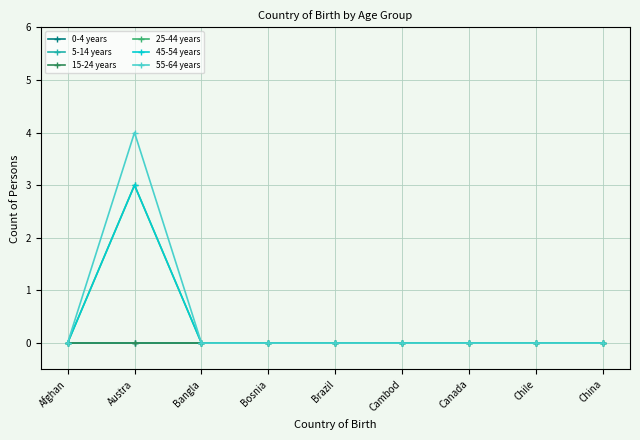

Does the chart have visible grid lines?

Yes